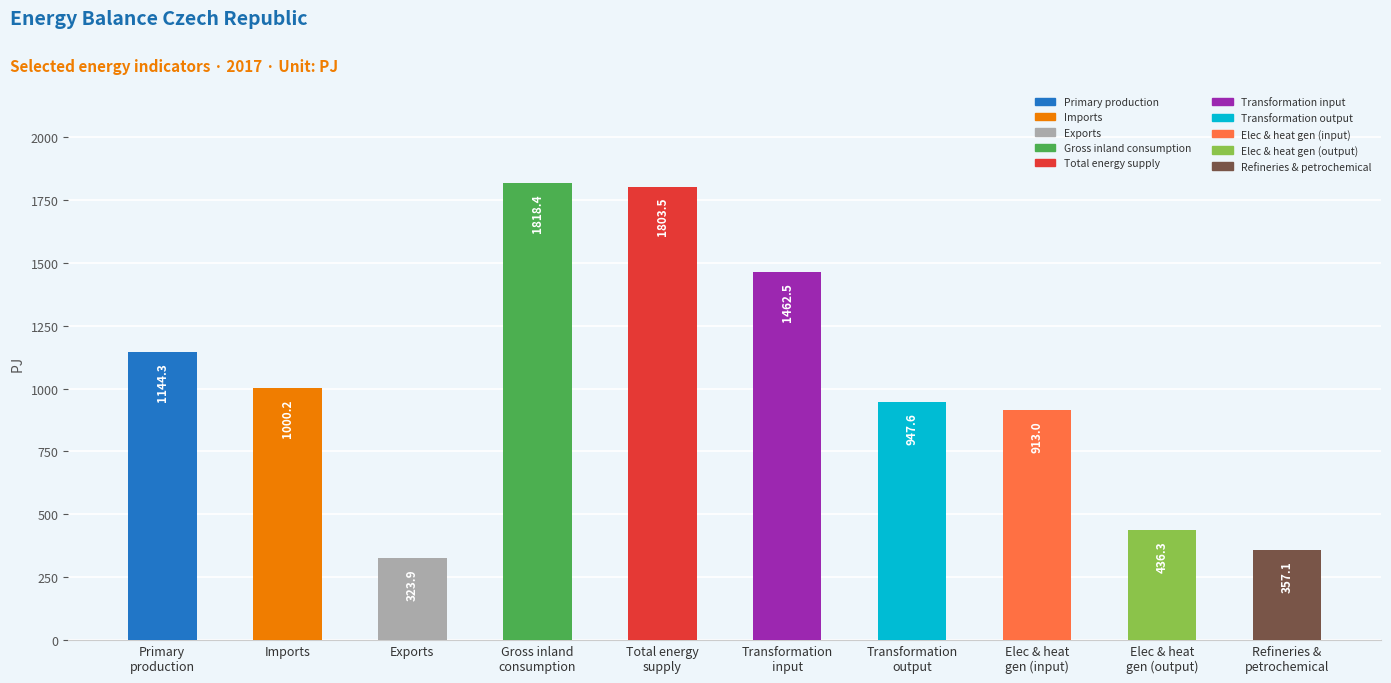

What is the sum of all values?

10206.8